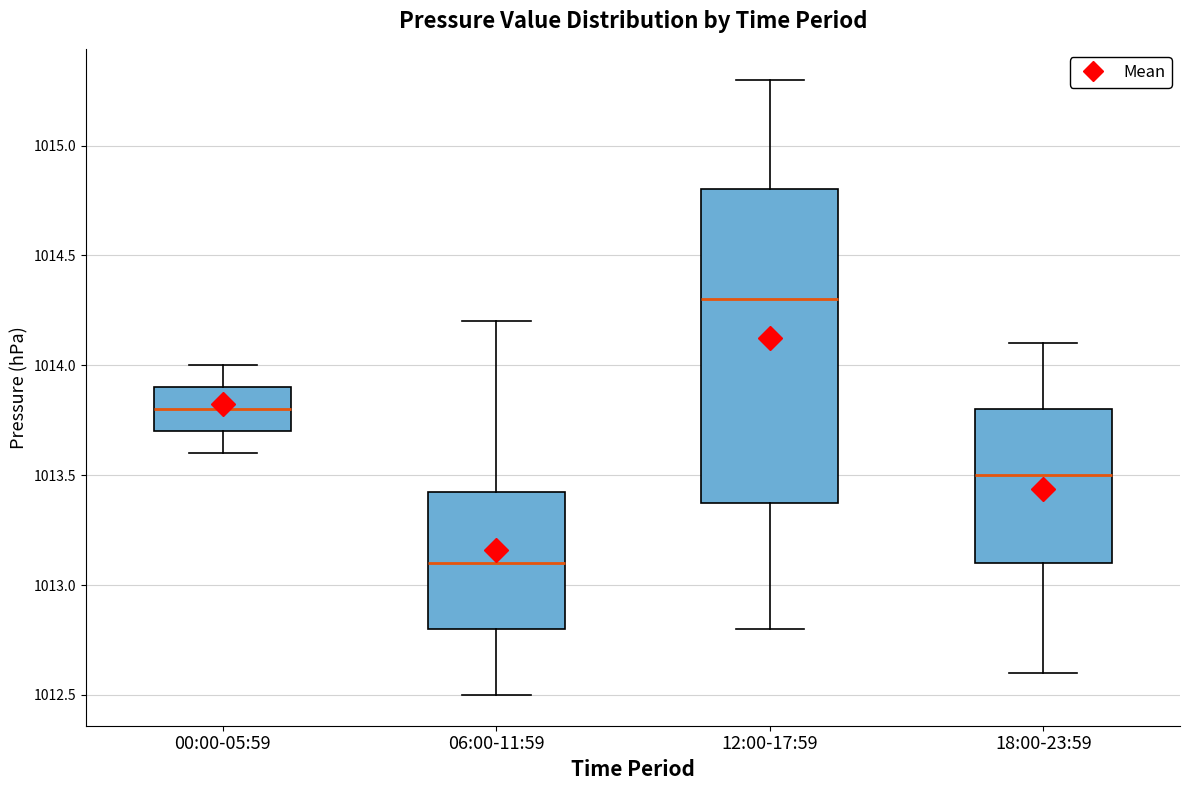

Reading left to right, read every box against the y-axis: the position of its median line, the range the box covers, and the ends of its whiskers. The values are not printed on the chart, so give them approximately, as read against the axis.

00:00-05:59: median 1013.80, box 1013.70 to 1013.90, whiskers 1013.60 to 1014.00
06:00-11:59: median 1013.10, box 1012.80 to 1013.45, whiskers 1012.50 to 1014.20
12:00-17:59: median 1014.30, box 1013.40 to 1014.80, whiskers 1012.80 to 1015.30
18:00-23:59: median 1013.50, box 1013.10 to 1013.80, whiskers 1012.60 to 1014.10